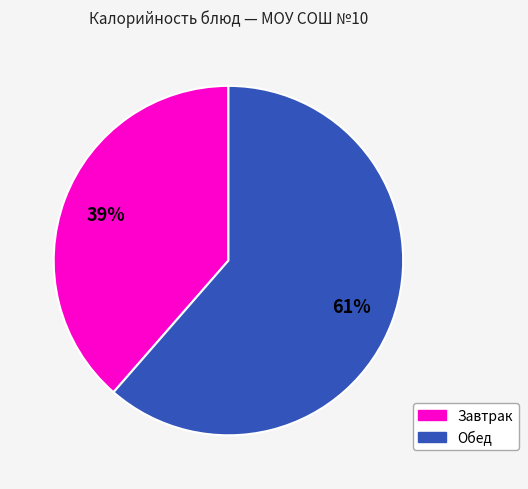

To the nearest percent, what is the average slice percentage?

50%